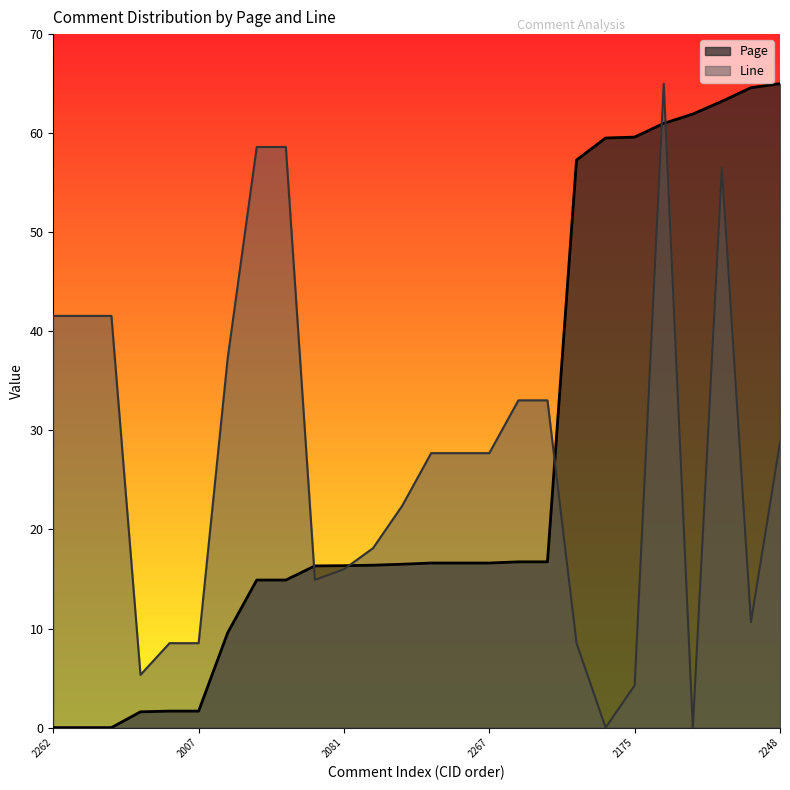

The Line series shows 5.6 at 2019. True or false?

False